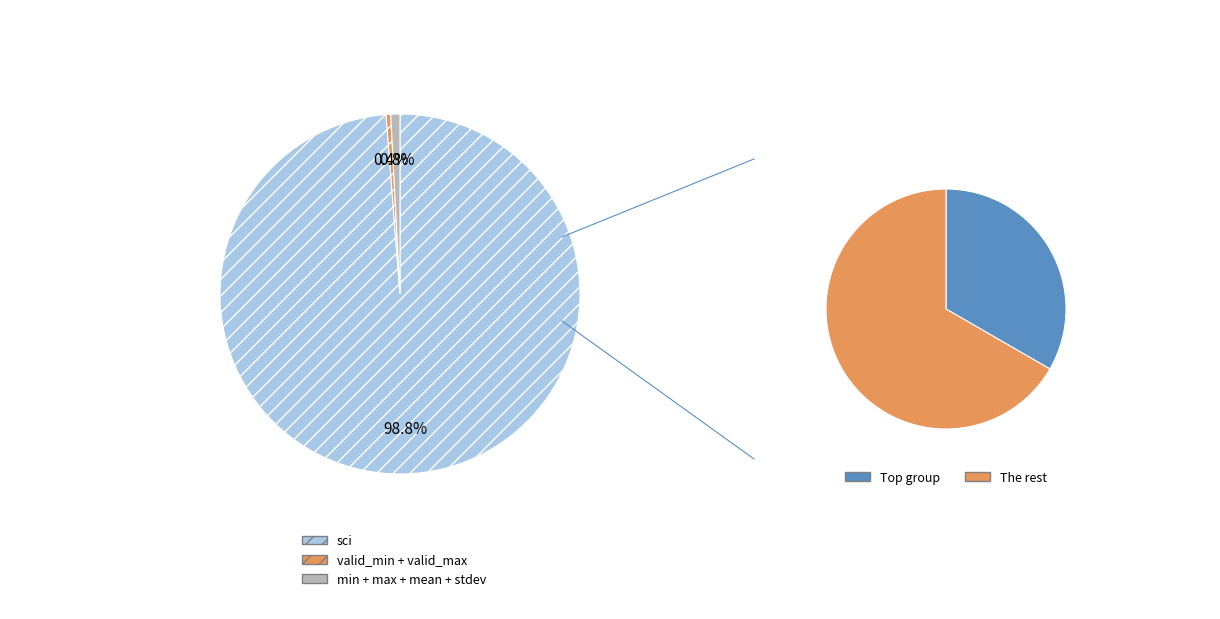

Is the sum of valid_min and stdev greater than half?

No